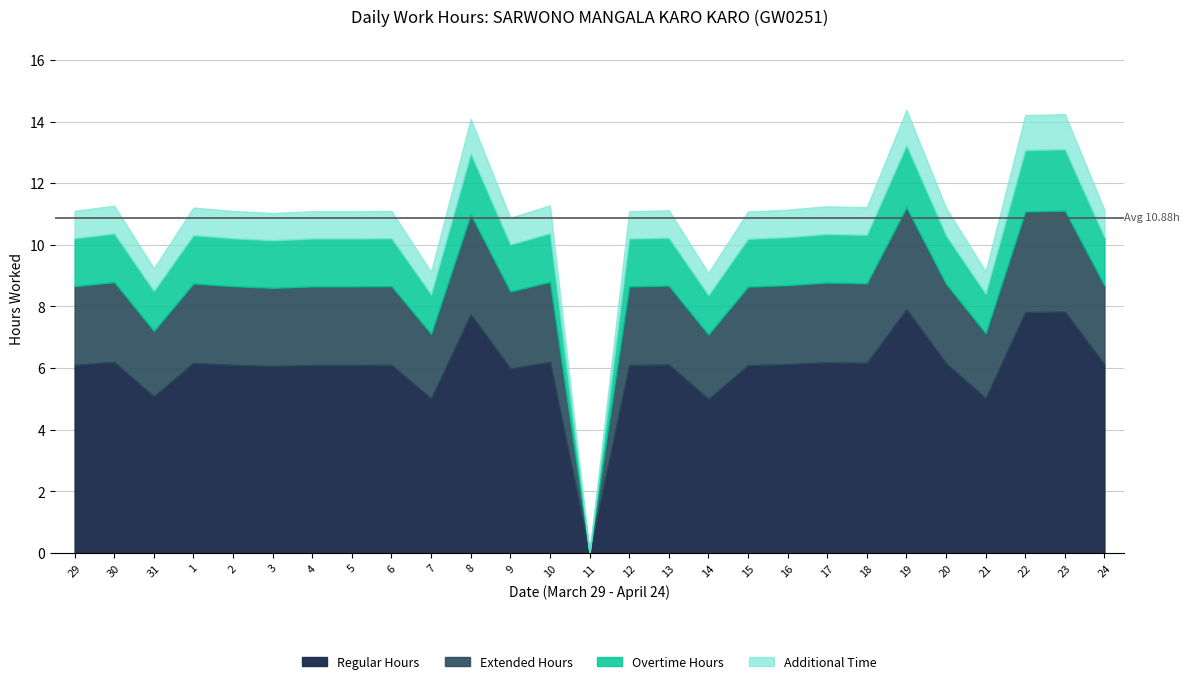

Reading left to right, list all the values displayed in this chart.

29=11.1	30=11.3	31=9.2	1=11.2	2=11.1	3=11.0	4=11.1	5=11.1	6=11.1	7=9.1	8=14.1	9=10.9	10=11.3	11=0.0	12=11.1	13=11.1	14=9.1	15=11.1	16=11.1	17=11.2	18=11.2	19=14.4	20=11.2	21=9.1	22=14.2	23=14.2	24=11.1